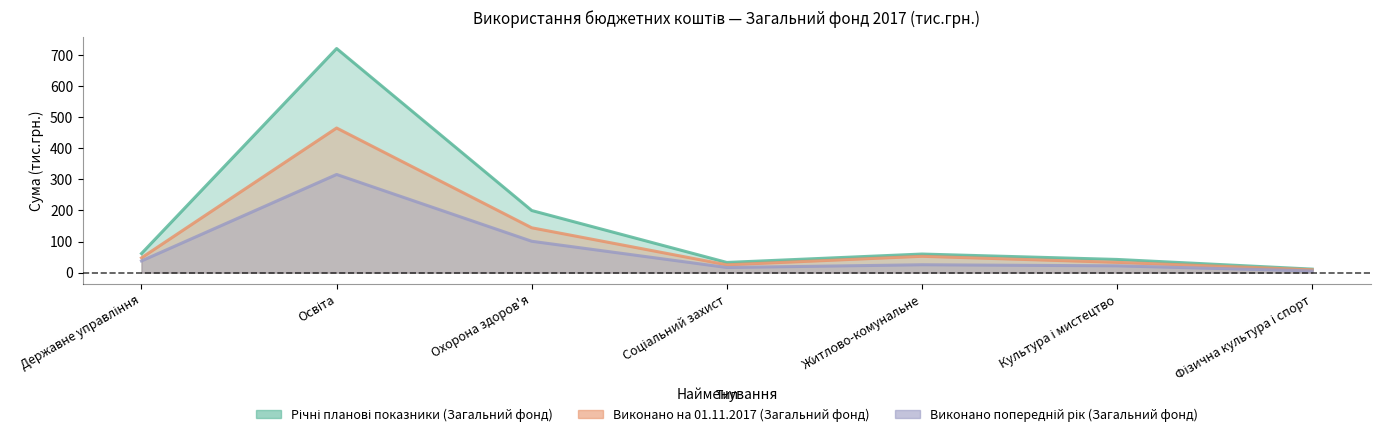

The value of Річні планові показники (Загальний фонд) at Культура і мистецтво is 13.7. True or false?

False